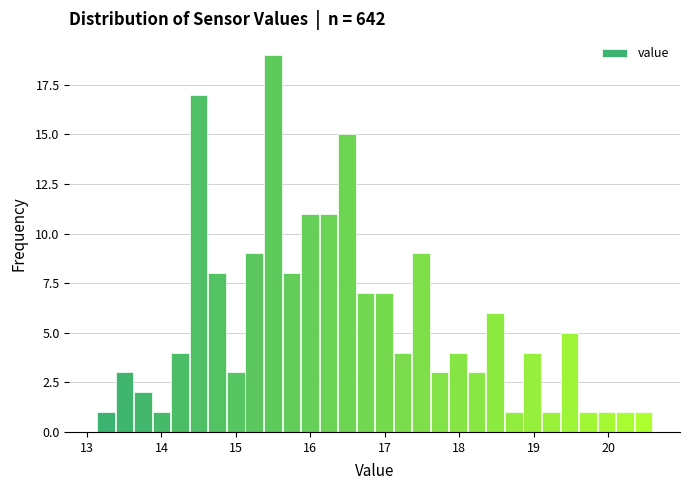

Read against the x-axis, roughly where is the centre of the tallest bar?

15.5